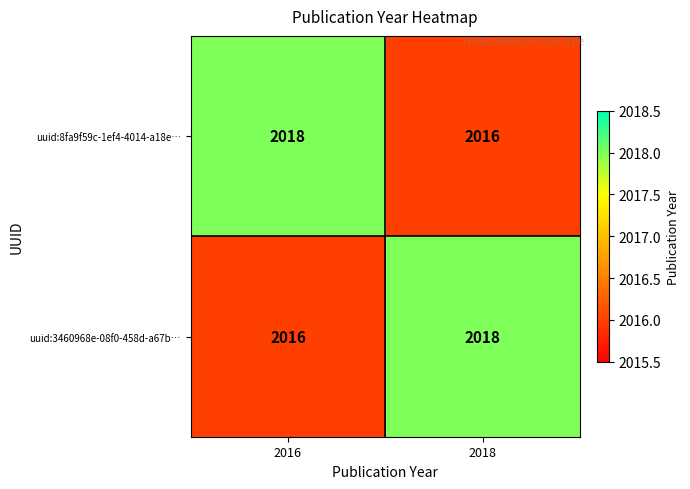

What is the smallest value displayed?

2016